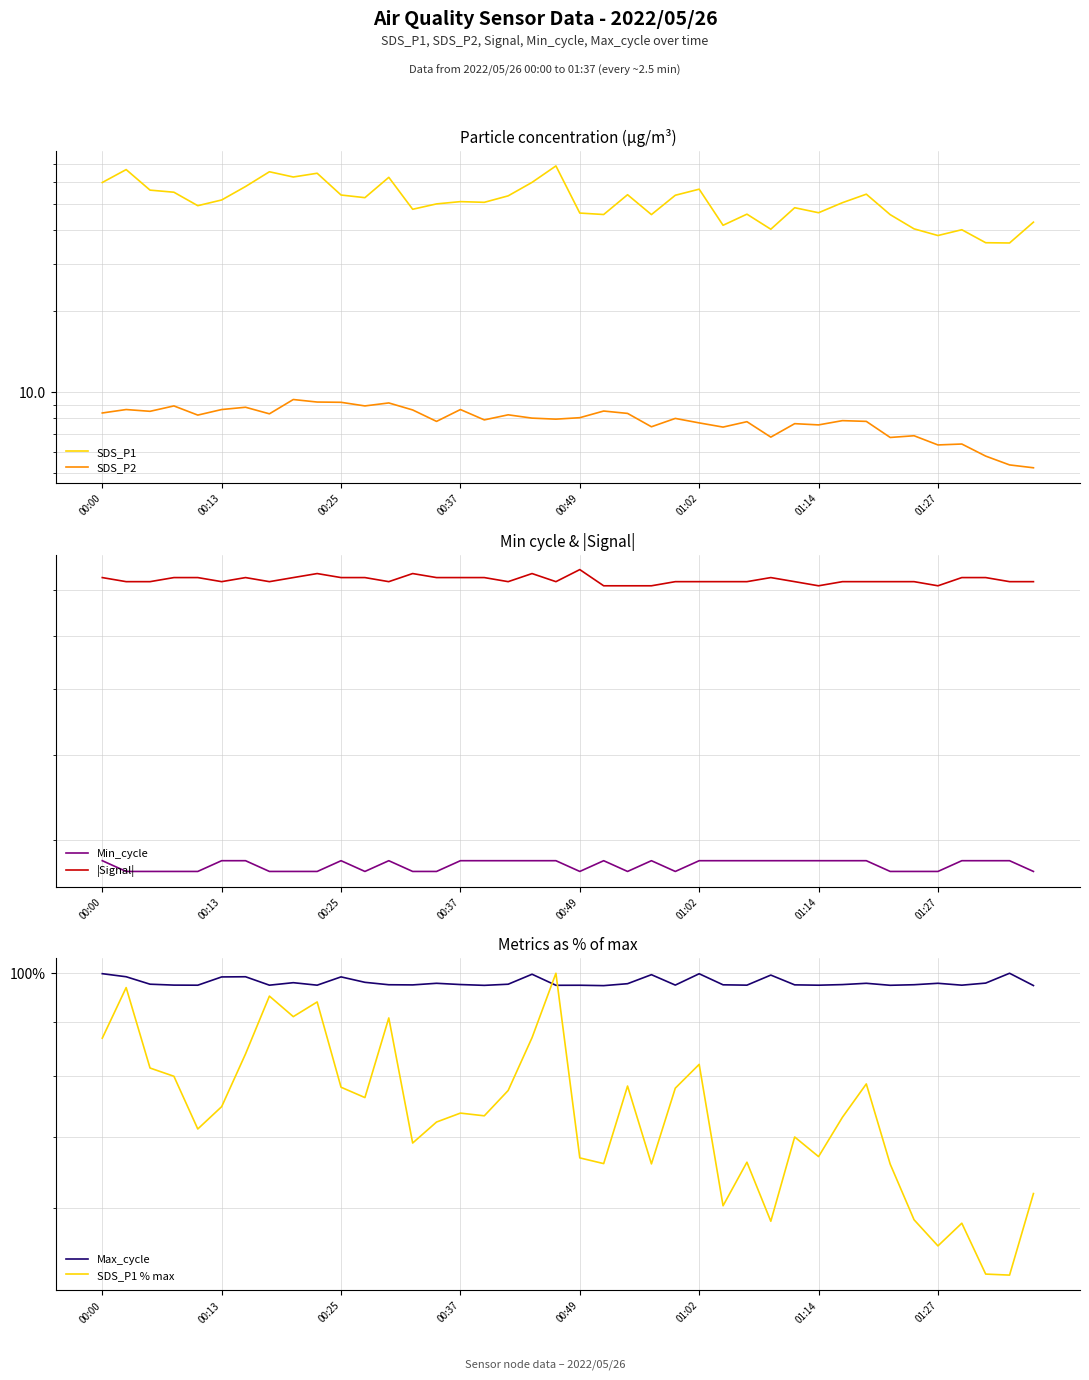

Reading left to right, what are all the values shown in this chart?

SDS_P1: 59.9	66.9	56.1	55.1	49.1	51.6	57.9	65.7	62.8	64.8	53.8	52.6	62.6	47.7	49.9	50.9	50.6	53.5	60.0	69.0	46.1	45.6	54.0	45.5	53.7	56.6	41.6	45.7	40.2	48.3	46.3	50.4	54.2	45.5	40.3	38.1	40.0	35.8	35.8	42.7
SDS_P2: 8.4	8.6	8.5	8.9	8.2	8.6	8.8	8.3	9.4	9.2	9.2	8.9	9.1	8.6	7.8	8.6	7.9	8.2	8.0	8.0	8.1	8.5	8.3	7.5	8.0	7.7	7.4	7.8	6.8	7.7	7.6	7.8	7.8	6.8	6.9	6.4	6.4	5.8	5.4	5.2
Min_cycle: 28.0	27.0	27.0	27.0	27.0	28.0	28.0	27.0	27.0	27.0	28.0	27.0	28.0	27.0	27.0	28.0	28.0	28.0	28.0	28.0	27.0	28.0	27.0	28.0	27.0	28.0	28.0	28.0	28.0	28.0	28.0	28.0	28.0	27.0	27.0	27.0	28.0	28.0	28.0	27.0
|Signal|: 73.0	72.0	72.0	73.0	73.0	72.0	73.0	72.0	73.0	74.0	73.0	73.0	72.0	74.0	73.0	73.0	73.0	72.0	74.0	72.0	75.0	71.0	71.0	71.0	72.0	72.0	72.0	72.0	73.0	72.0	71.0	72.0	72.0	72.0	72.0	71.0	73.0	73.0	72.0	72.0
Max_cycle: 99.9	99.2	97.6	97.5	97.4	99.2	99.2	97.4	98.0	97.4	99.2	98.0	97.5	97.5	97.8	97.6	97.4	97.6	99.8	97.4	97.4	97.3	97.8	99.7	97.5	99.9	97.5	97.4	99.6	97.5	97.4	97.6	97.8	97.4	97.5	97.8	97.4	97.9	100.0	97.4
SDS_P1 % max: 86.8	96.9	81.3	79.9	71.2	74.8	83.9	95.1	91.0	93.9	78.0	76.3	90.7	69.1	72.3	73.7	73.3	77.5	86.9	100.0	66.9	66.1	78.2	66.0	77.9	82.0	60.3	66.3	58.3	70.0	67.1	73.1	78.6	66.0	58.4	55.2	58.0	51.9	51.8	61.9